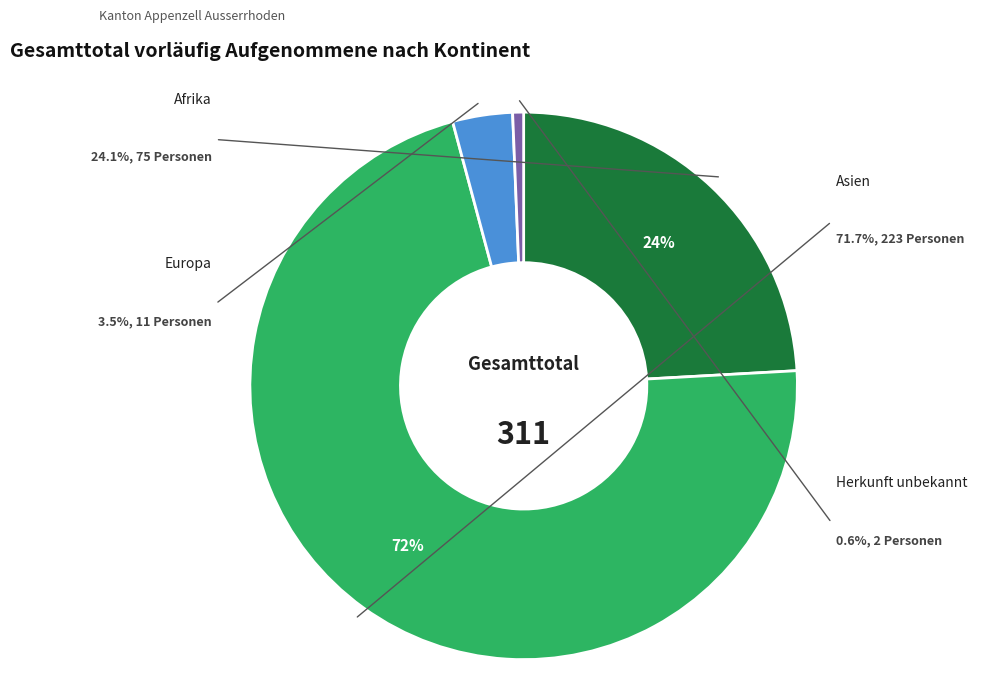

How many segments does this pie chart have?

4